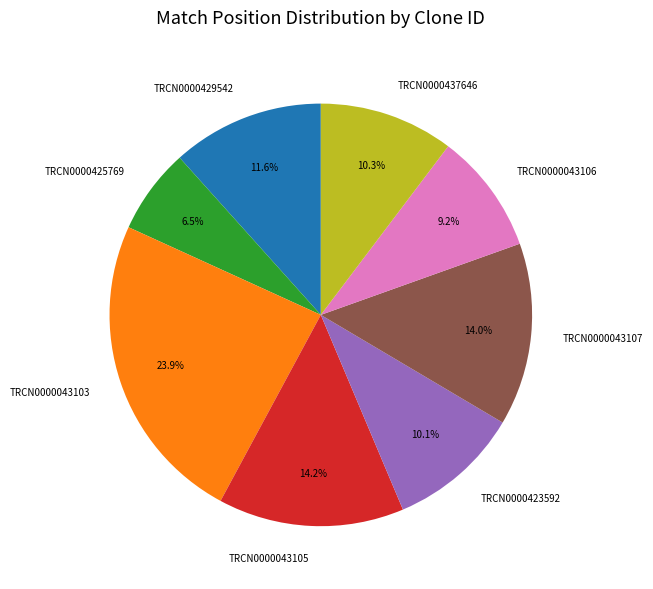

Does TRCN0000429542 represent more than half of the total?

No